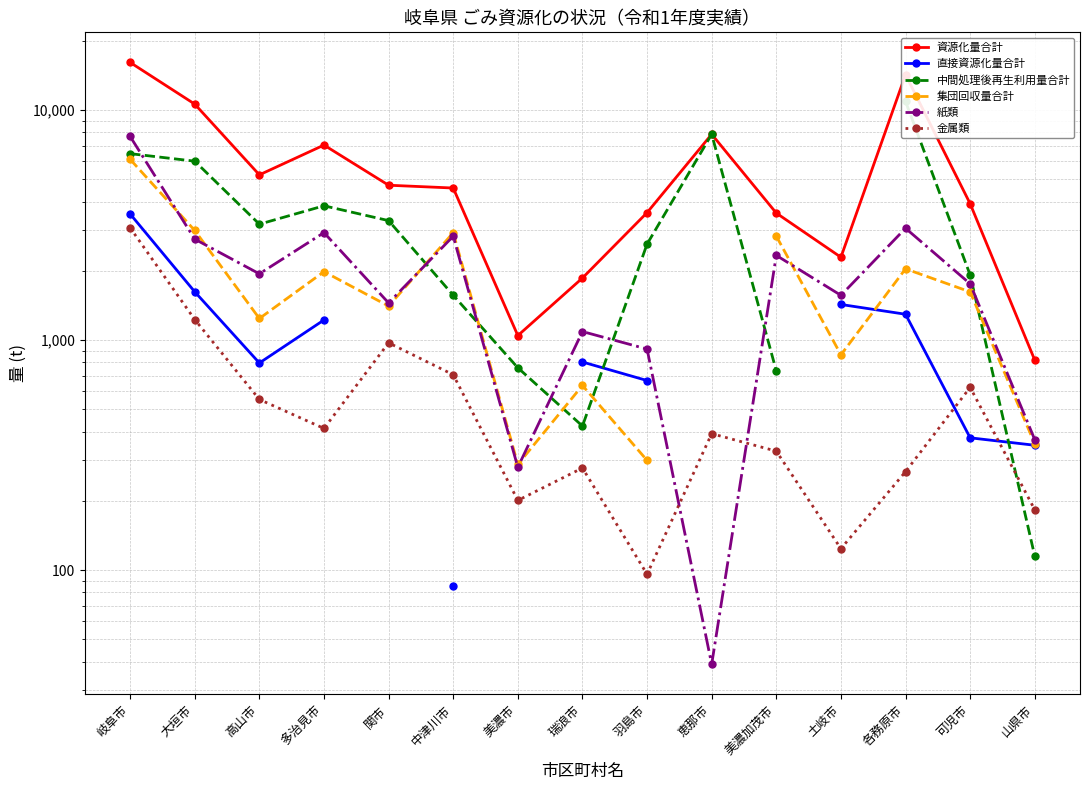

Which series has the largest total across all categories?

資源化量合計